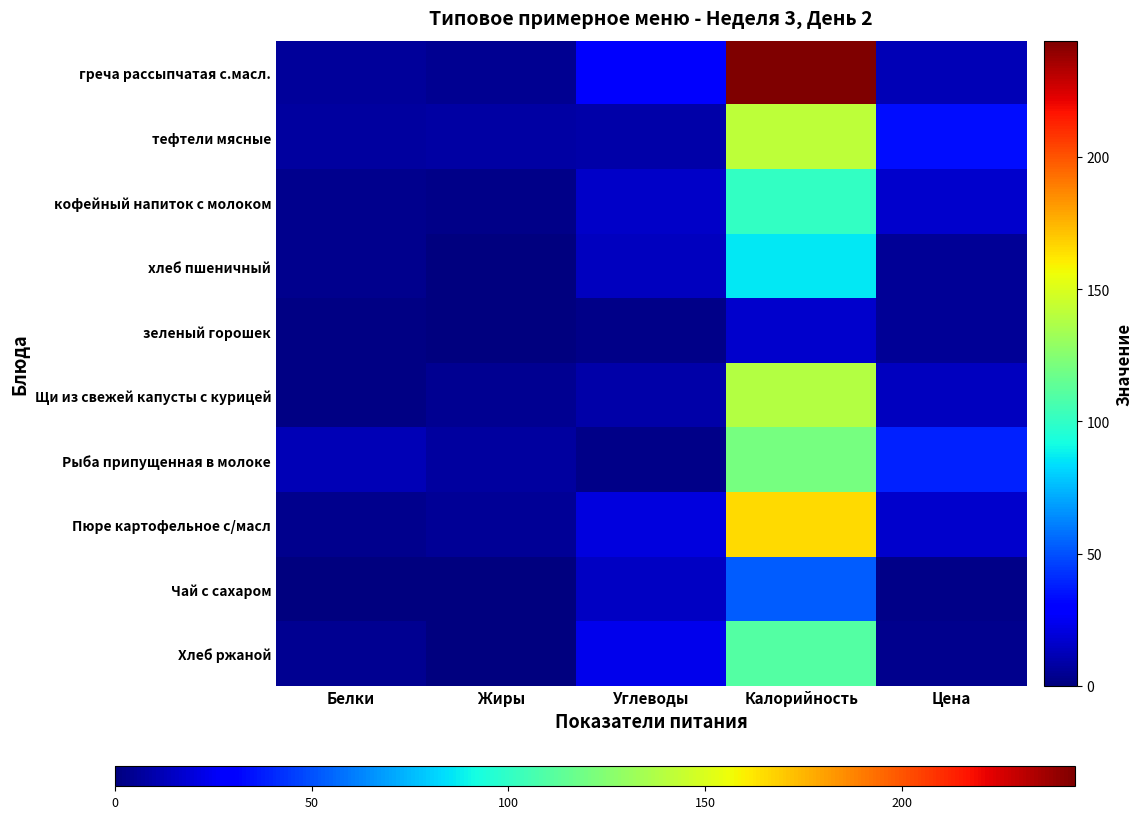

Reading left to right, list all the values displayed in this chart.

греча рассыпчатая с.масл.: Белки=6.0	Жиры=3.9	Углеводы=26.7	Калорийность=244.0	Цена=12.3
тефтели мясные: Белки=7.5	Жиры=8.3	Углеводы=9.4	Калорийность=142.0	Цена=34.3
кофейный напиток с молоком: Белки=3.2	Жиры=2.7	Углеводы=15.9	Калорийность=101.0	Цена=16.6
хлеб пшеничный: Белки=3.1	Жиры=0.7	Углеводы=13.5	Калорийность=86.0	Цена=5.5
зеленый горошек: Белки=1.0	Жиры=0.1	Углеводы=2.5	Калорийность=17.0	Цена=5.5
Щи из свежей капусты с курицей: Белки=1.4	Жиры=3.9	Углеводы=8.8	Калорийность=139.0	Цена=13.9
Рыба припущенная в молоке: Белки=12.3	Жиры=6.8	Углеводы=2.9	Калорийность=121.0	Цена=38.7
Пюре картофельное с/масл: Белки=3.1	Жиры=4.8	Углеводы=20.4	Калорийность=165.0	Цена=16.4
Чай с сахаром: Белки=0.1	Жиры=0.0	Углеводы=15.2	Калорийность=53.0	Цена=2.1
Хлеб ржаной: Белки=4.0	Жиры=0.7	Углеводы=23.8	Калорийность=110.0	Цена=3.0